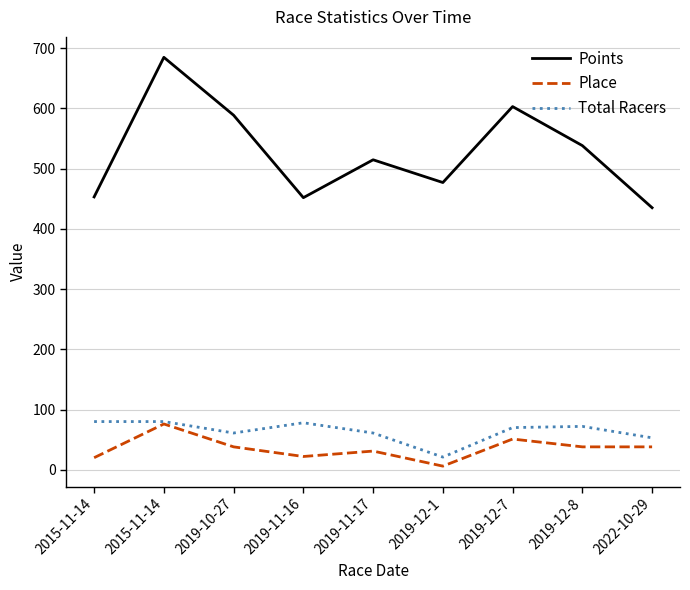

What are all the series names shown in the legend?

Points, Place, Total Racers